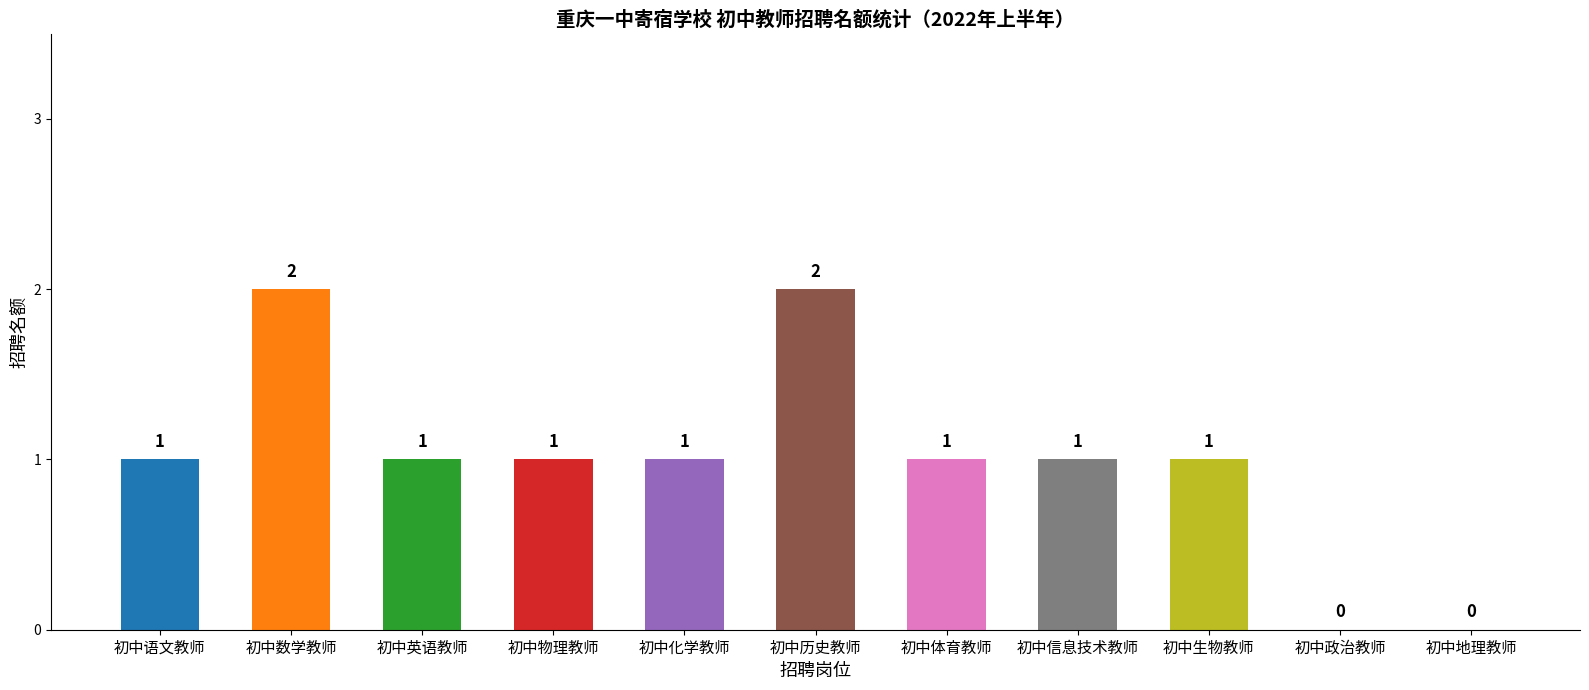

How many values are above zero?

9